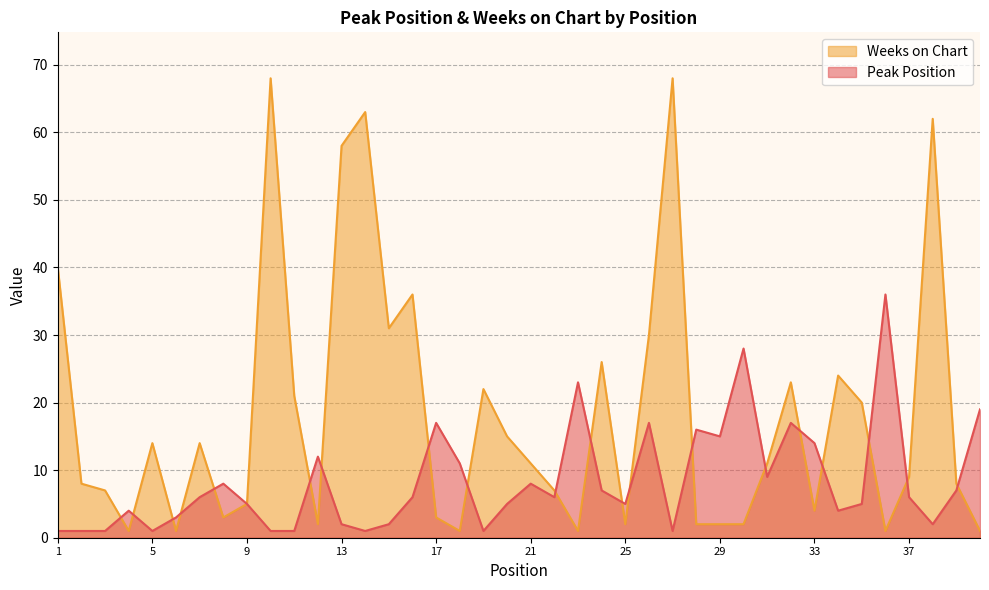

Is the value of Peak Position at 18 greater than the value of Weeks on Chart at 25?

Yes